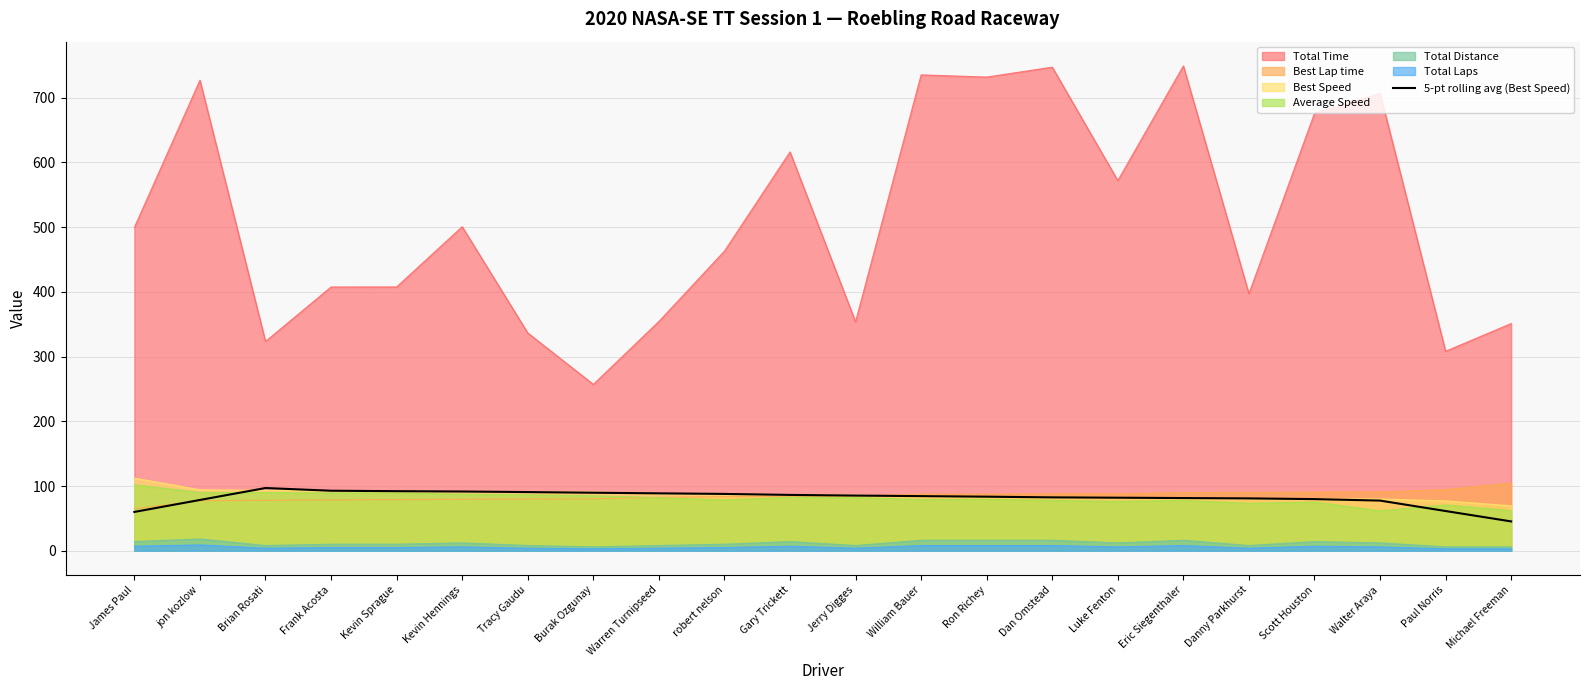

Is it true that the value at Brian Rosati is 162.8?

False